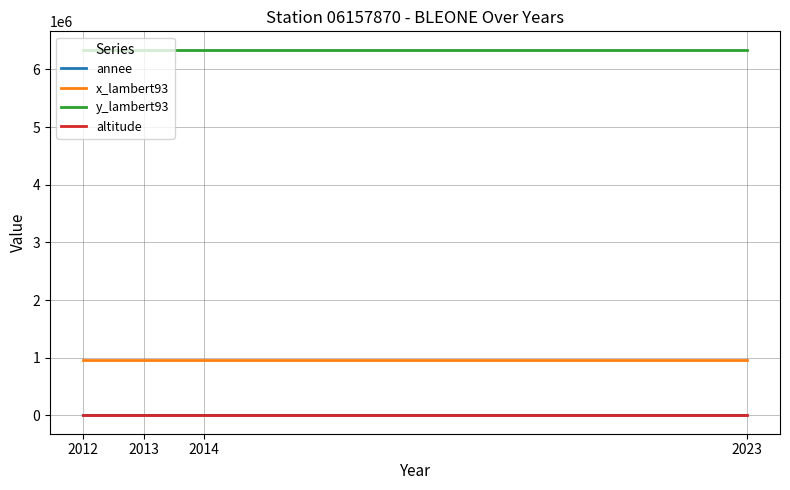

The x_lambert93 series shows 243602 at 2014. True or false?

False